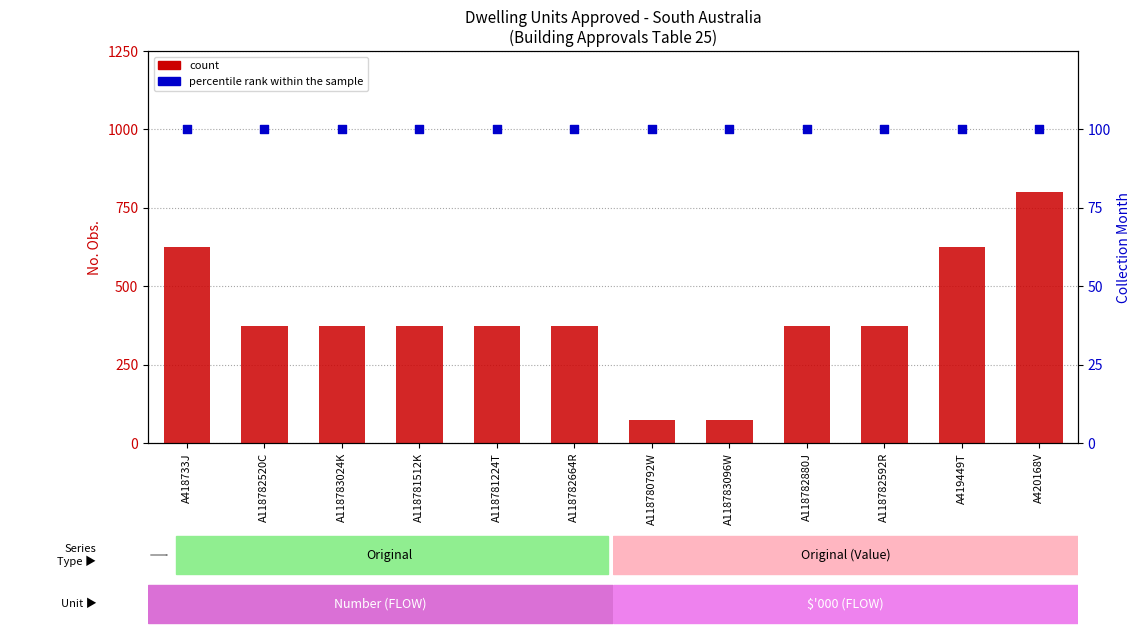

What are all the series names shown in the legend?

count, percentile rank within the sample